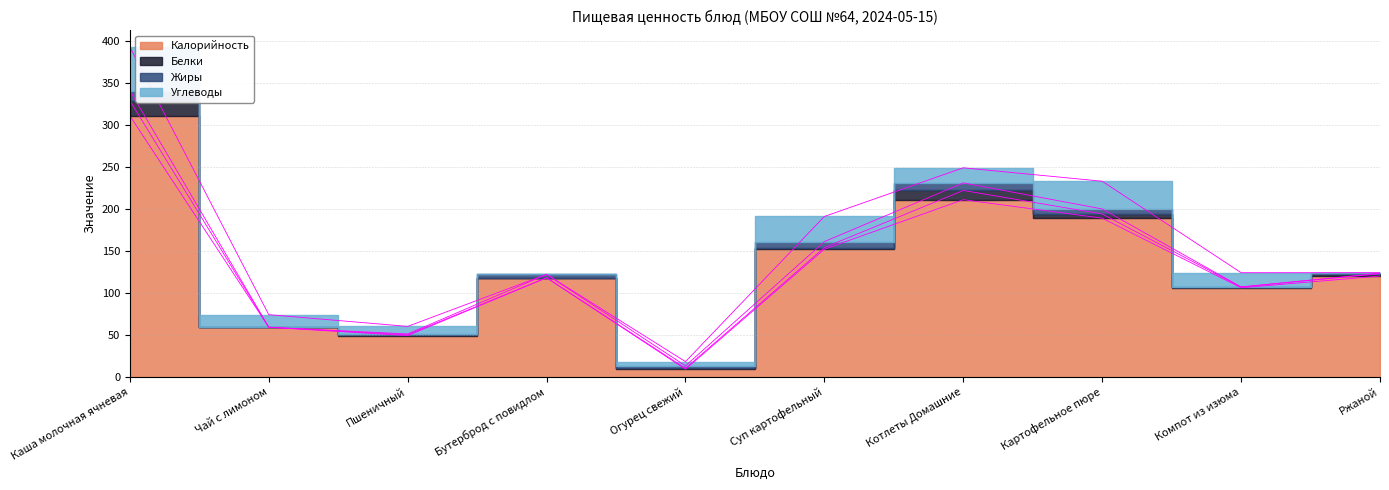

True or false: Жиры has a value of 12.0 at Каша молочная ячневая.

True